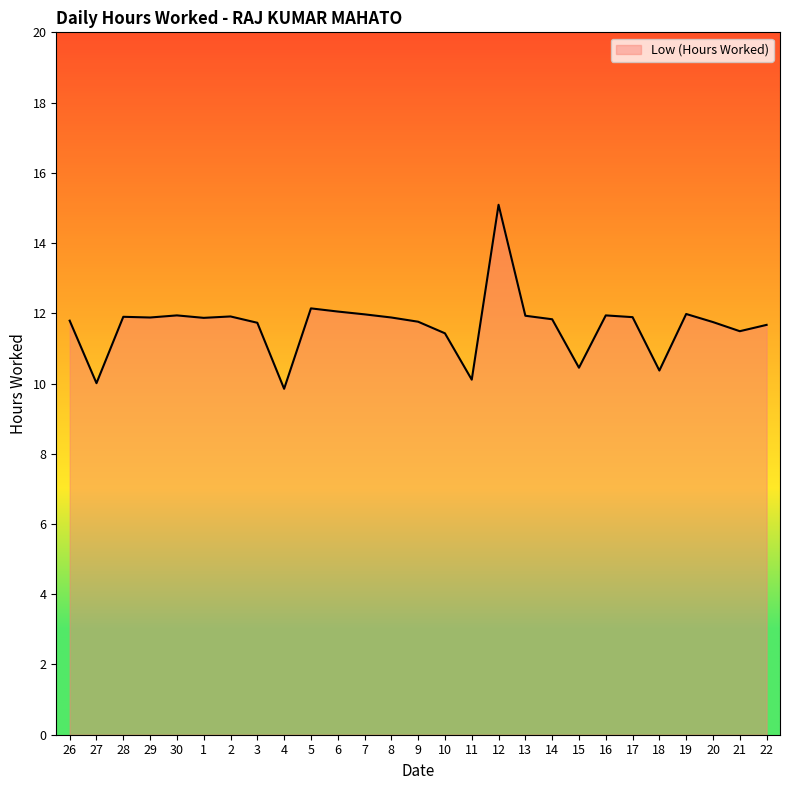

What is the greatest value displayed?

15.1